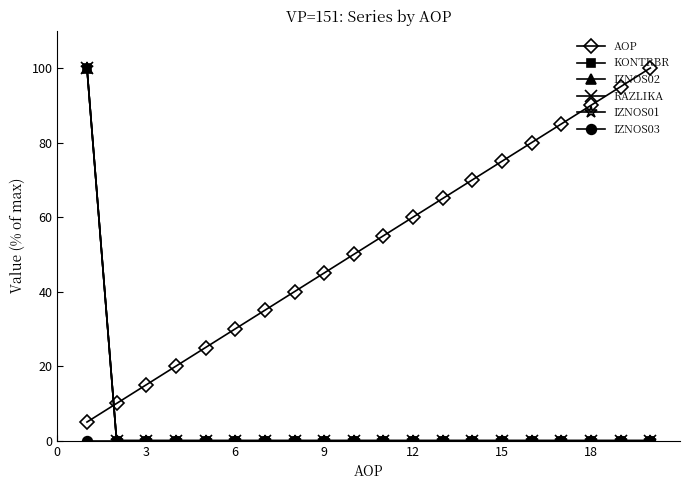

True or false: RAZLIKA and KONTRBR cross at least once.

False